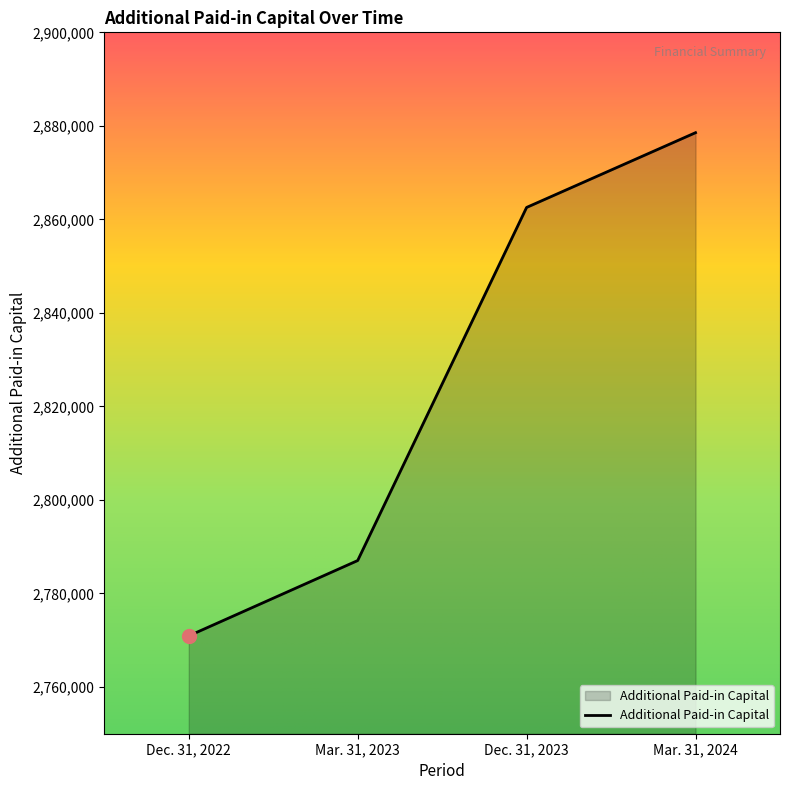

List the labels in order of value, smallest first.

Dec. 31, 2022, Mar. 31, 2023, Dec. 31, 2023, Mar. 31, 2024